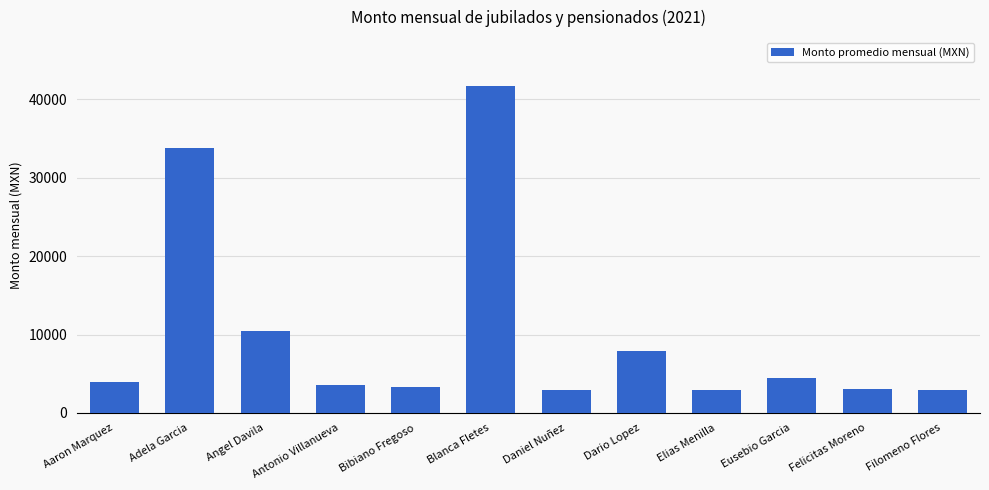

Is it true that the value at Eusebio Garcia is 2705.7?

False